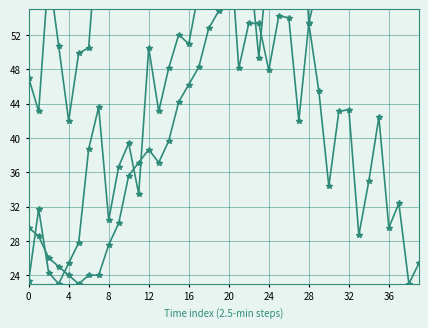

What is the value of the BME280_humidity point at the 5th from the left?

42.0